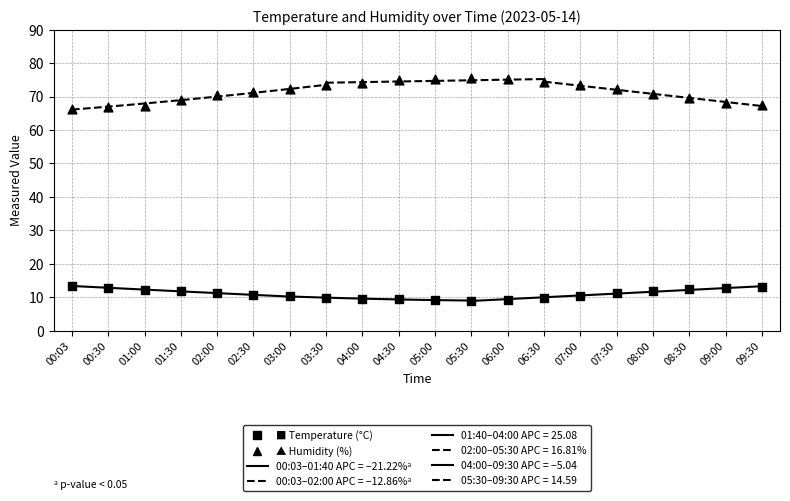

Count the number of points in this scatter plot.

40